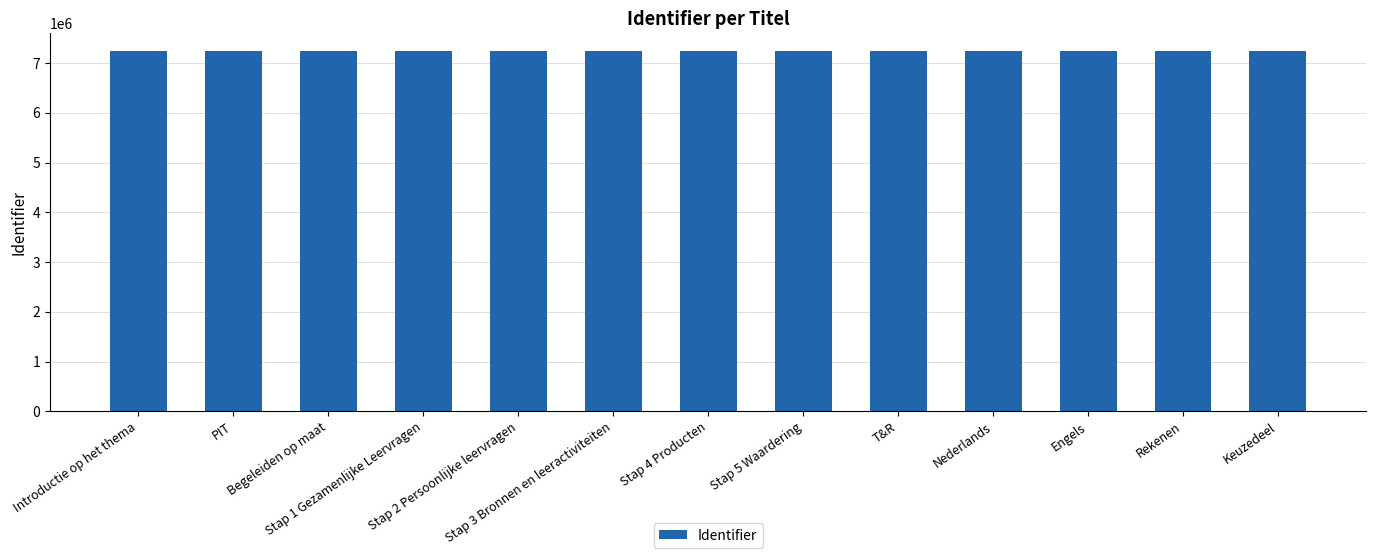

The value at Stap 1 Gezamenlijke Leervragen is 3492160. True or false?

False